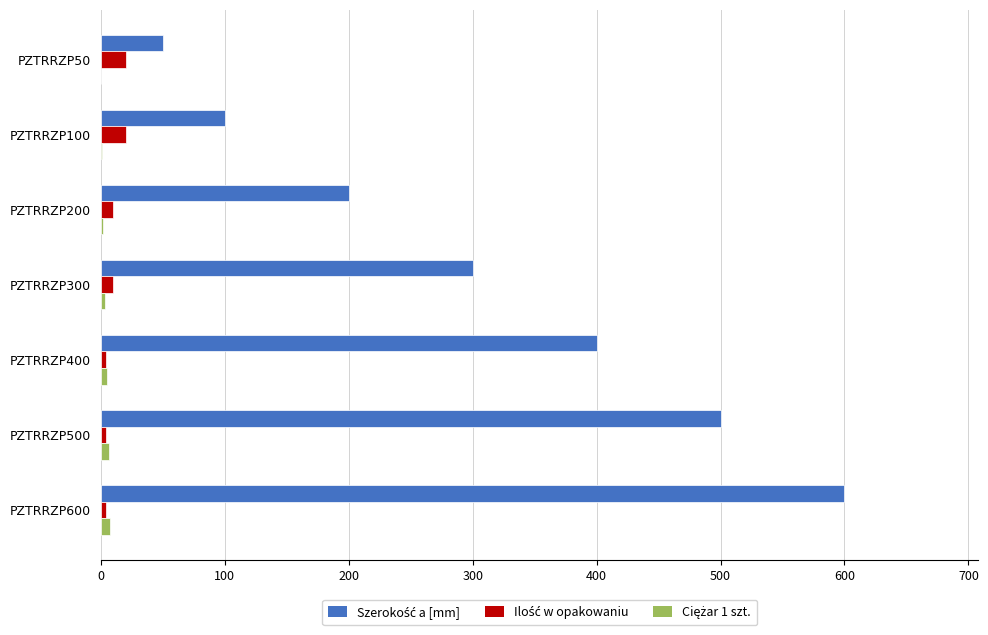

At which category does the chart reach its peak across all series?

PZTRRZP600